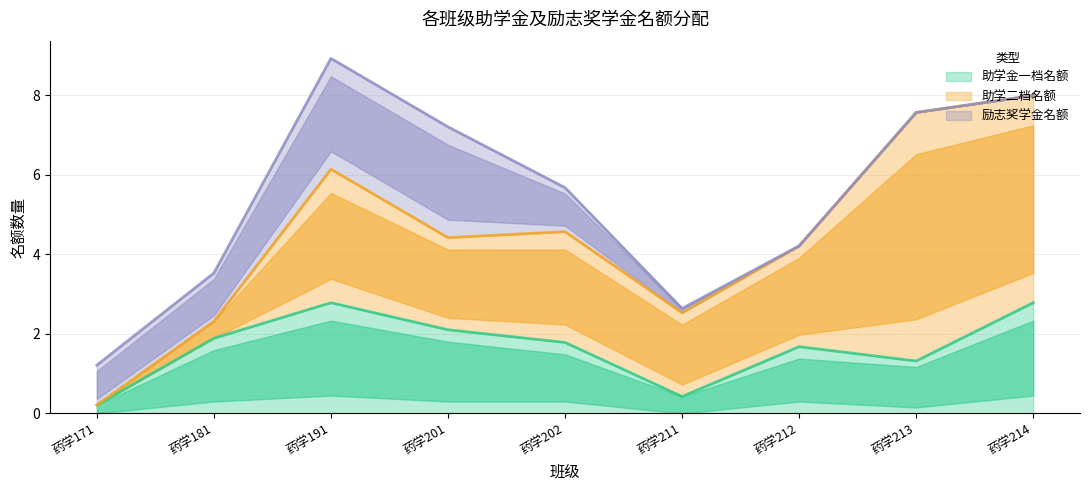

True or false: 励志奖学金名额 and 助学金一档名额 intersect in this chart.

True